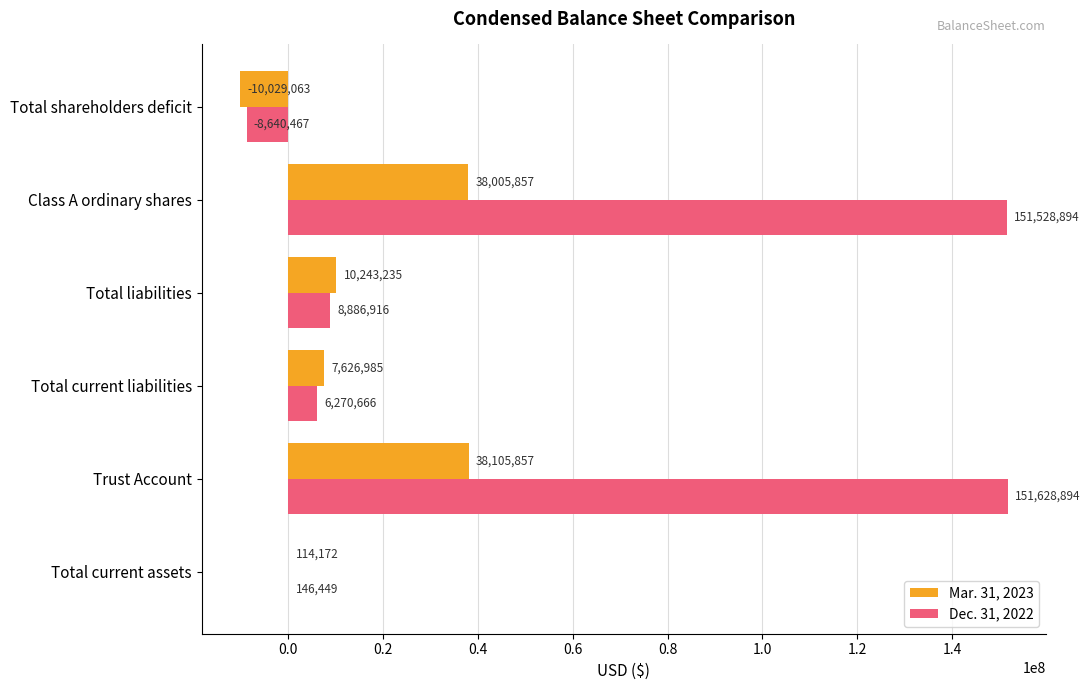

The value of Dec. 31, 2022 at Total current liabilities is 6270666. True or false?

True